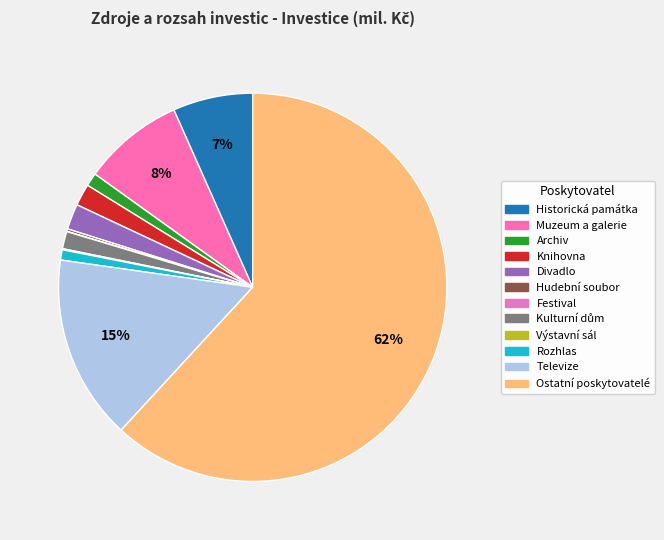

Which has a higher value, Festival or Archiv?

Archiv